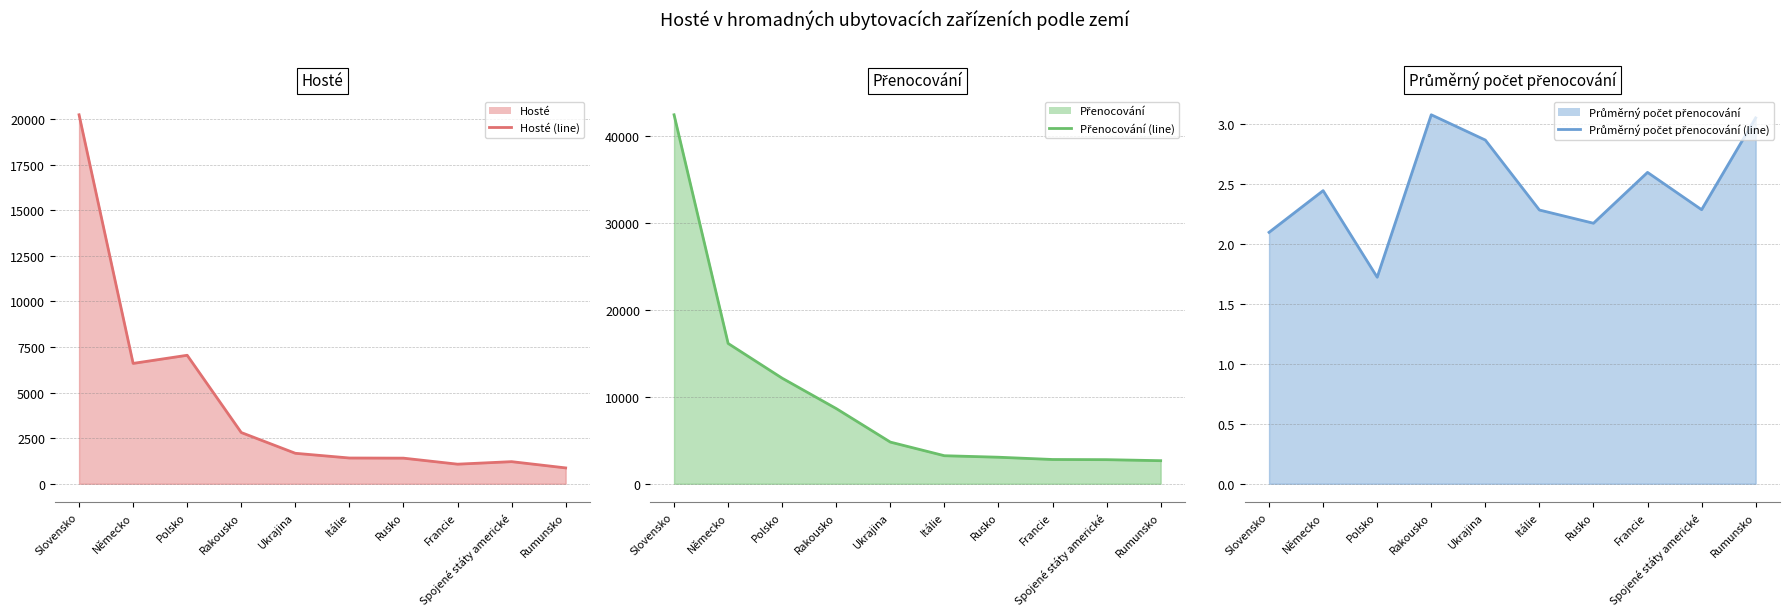

What is the difference between the highest and lowest values at Rumunsko?

2650.0